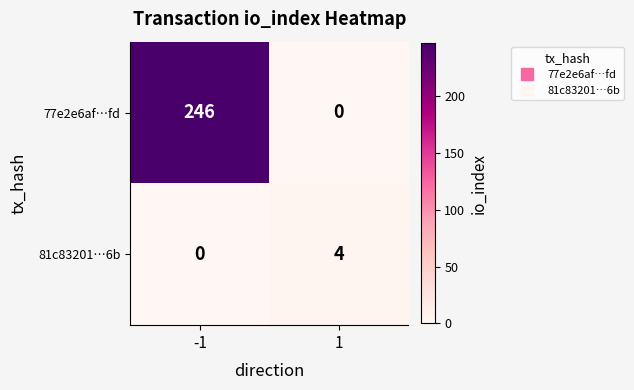

How many data points does each series have?

2